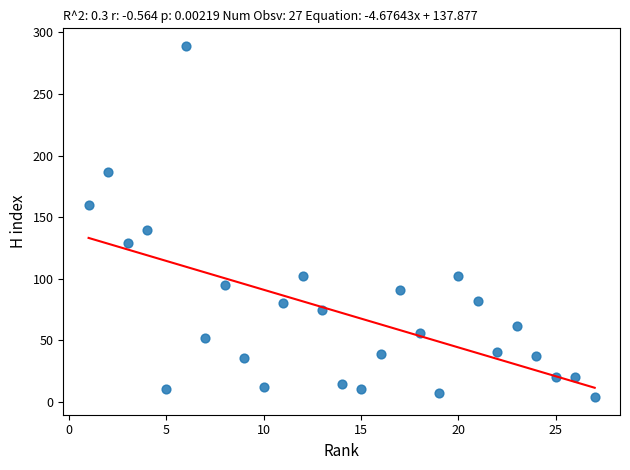

What Y value in the scatter plot is closest to 146?

140